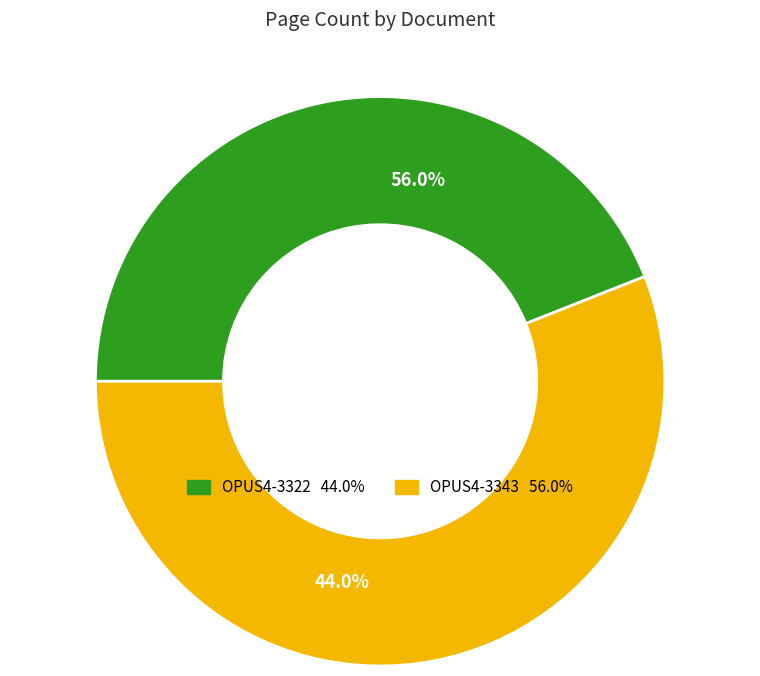

Which slice is the largest?

OPUS4-3343